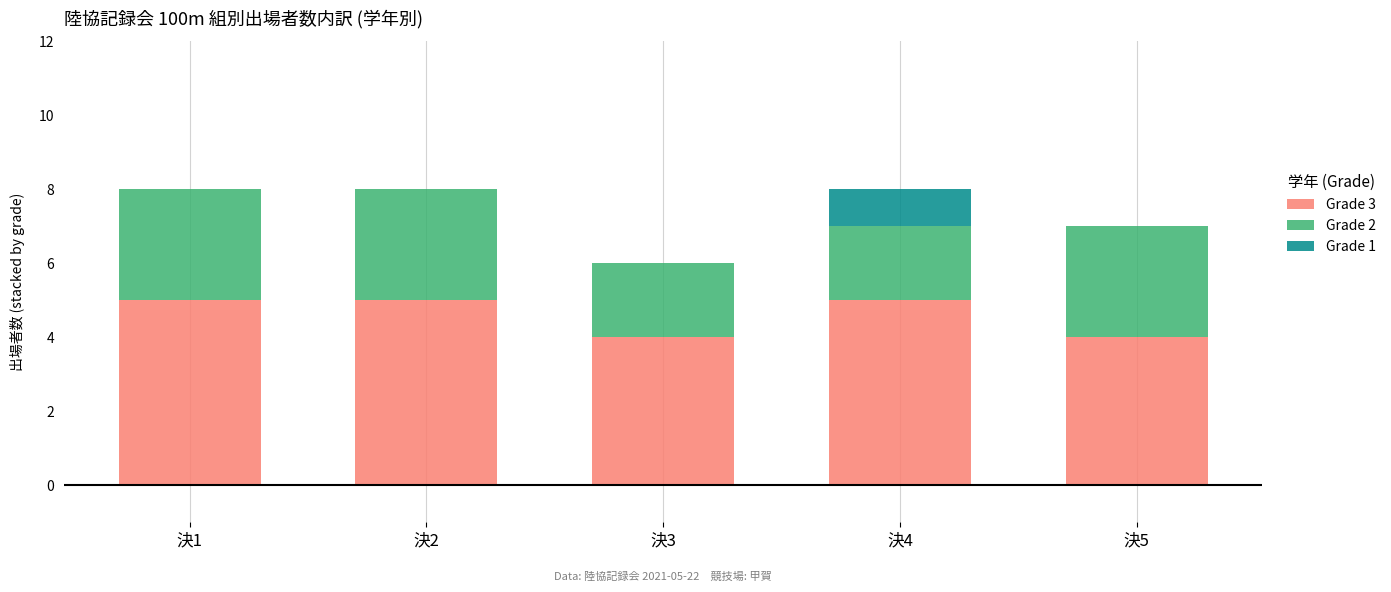

The Grade 3 series shows 7 at 決1. True or false?

False